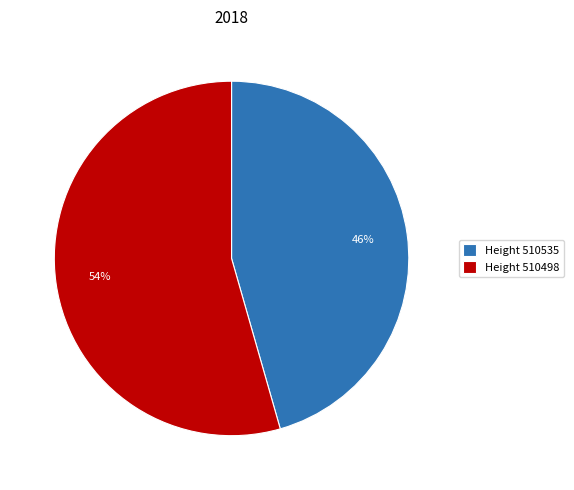

True or false: Height 510498 accounts for 41% of the total.

False